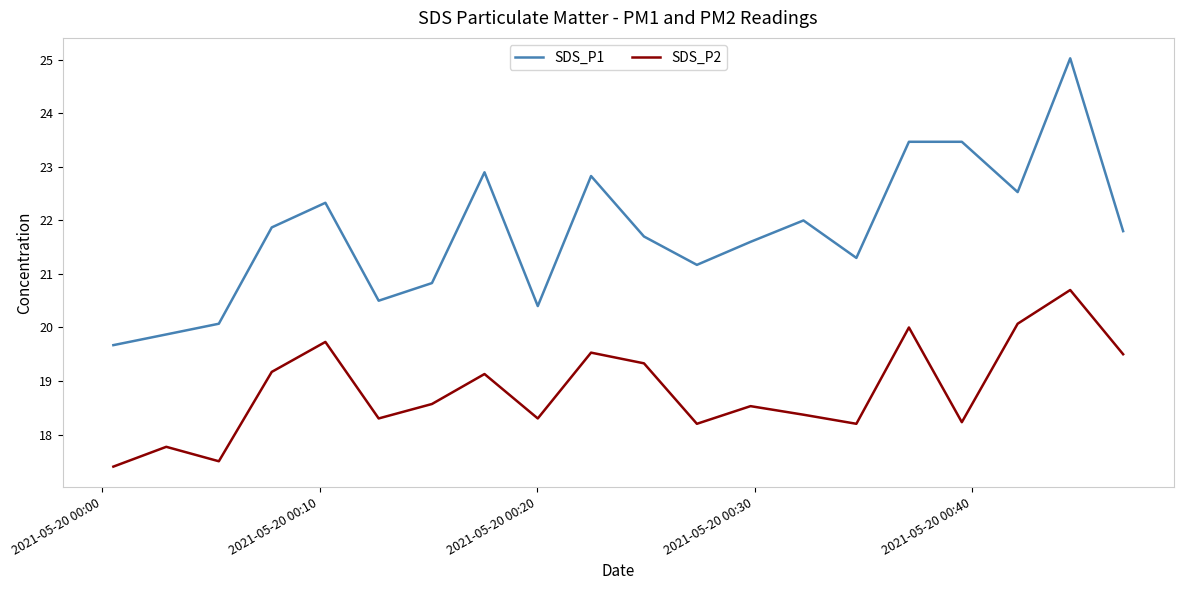

Which series has the widest spread of values?

SDS_P1